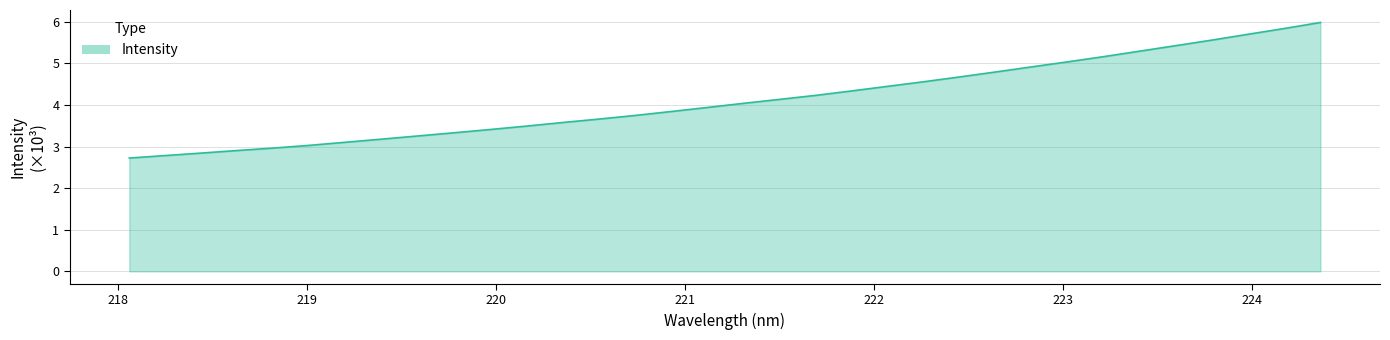

What is the difference between the maximum and minimum values?

3.3